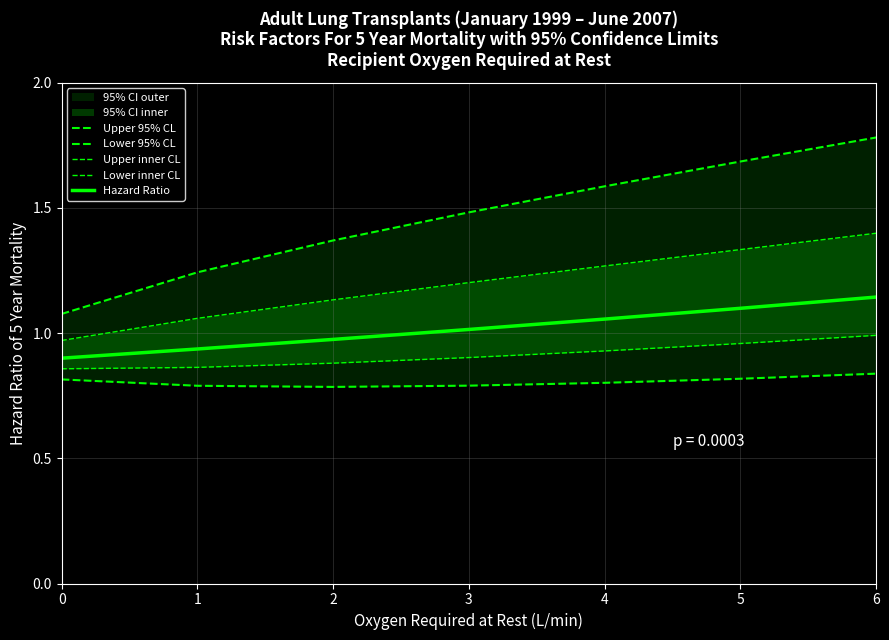

Reading left to right, transcribe all the data shown in this chart.

Upper 95% CL: 1.1	1.2	1.4	1.5	1.6	1.7	1.8
Lower 95% CL: 0.8	0.8	0.8	0.8	0.8	0.8	0.8
Upper inner CL: 1.0	1.1	1.1	1.2	1.3	1.3	1.4
Lower inner CL: 0.9	0.9	0.9	0.9	0.9	1.0	1.0
Hazard Ratio: 0.9	0.9	1.0	1.0	1.1	1.1	1.1